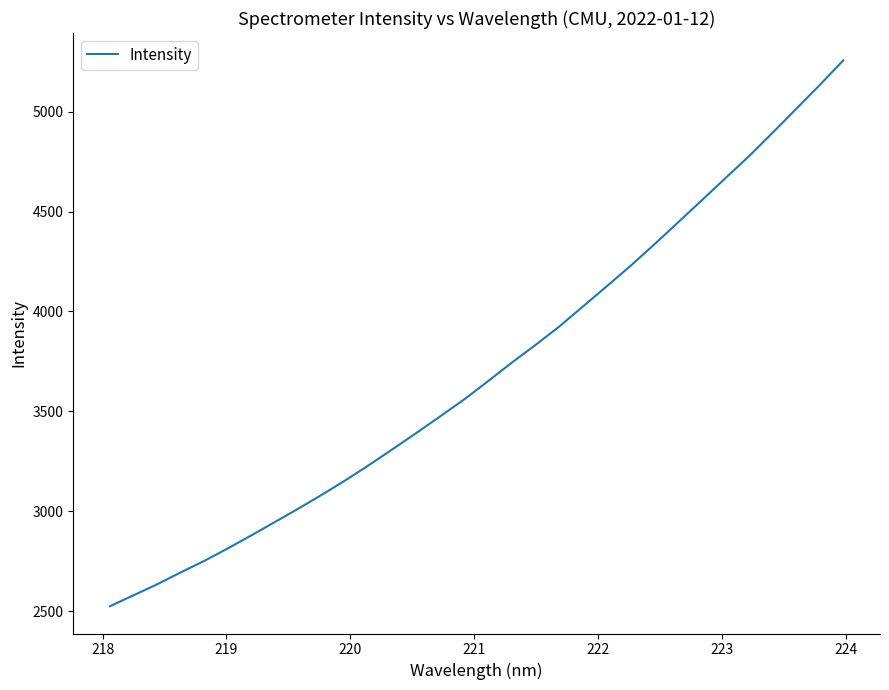

What is the minimum value shown in the chart?

2526.0